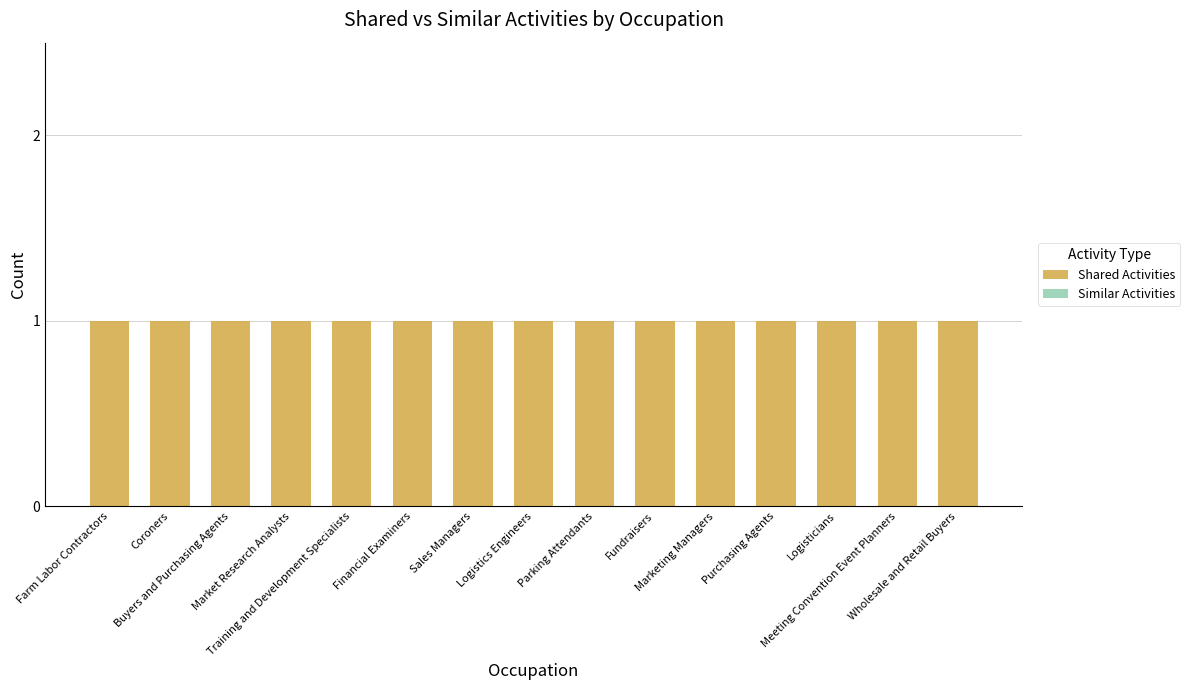

How many groups of bars are there?

15